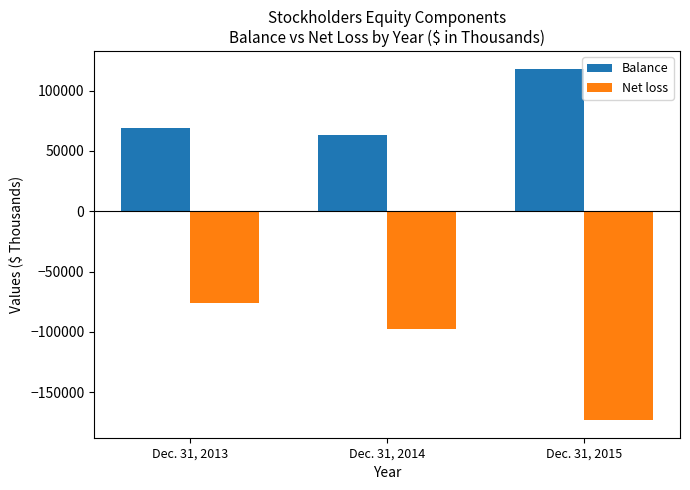

What is the difference between the highest and lowest values at Dec. 31, 2014?

160653